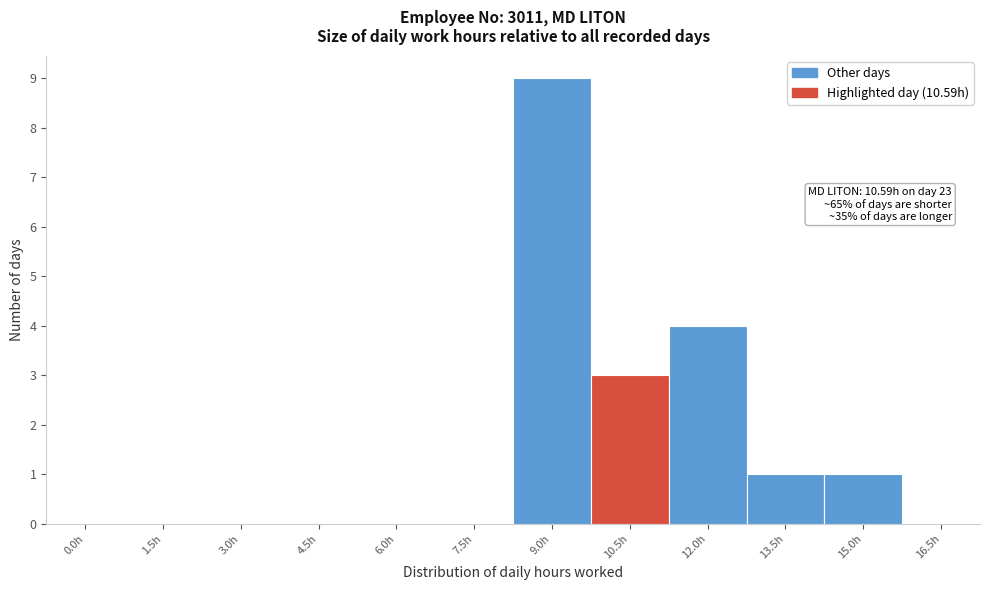

Reading right to left, extract all data points from this chart.

16.5h=0	15.0h=1	13.5h=1	12.0h=4	10.5h=3	9.0h=9	7.5h=0	6.0h=0	4.5h=0	3.0h=0	1.5h=0	0.0h=0